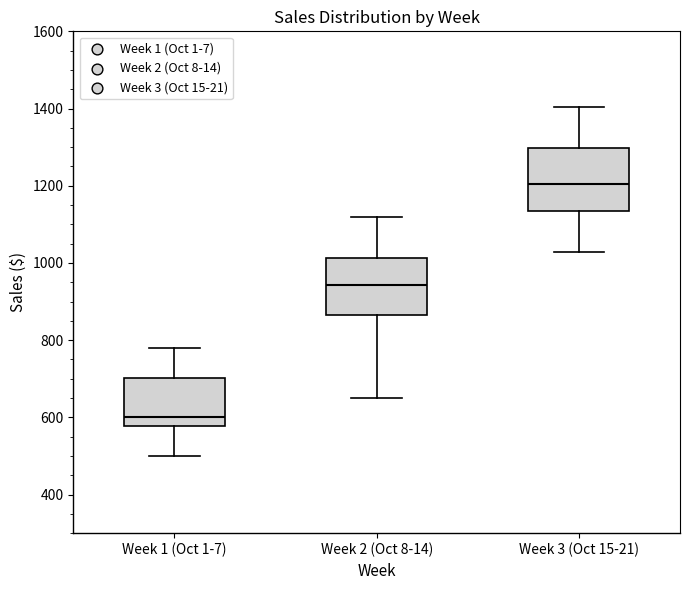

Which box's median line is the lowest?

Week 1 (Oct 1-7)